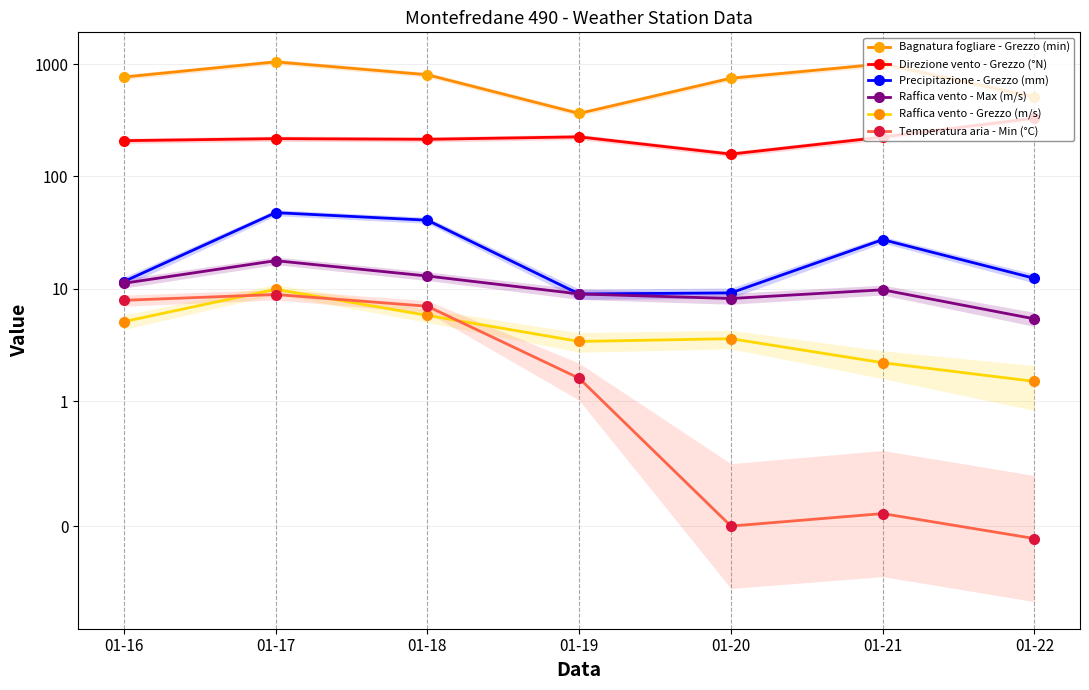

What is the value of the Direzione vento - Grezzo (°N) point at the 7th from the left?

330.0